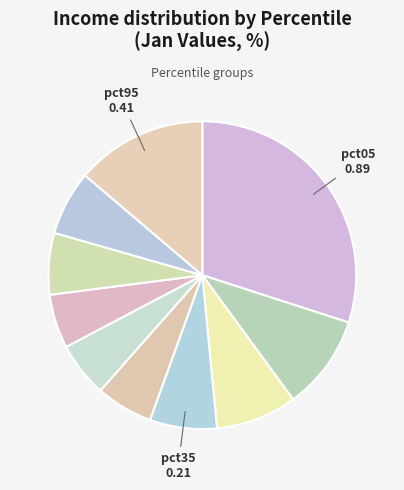

How many segments does this pie chart have?

10